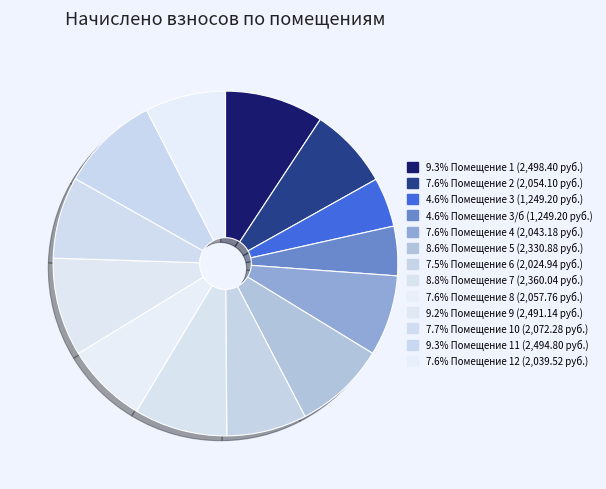

To the nearest percent, what is the difference between the largest and smallest slice percentages?

5%